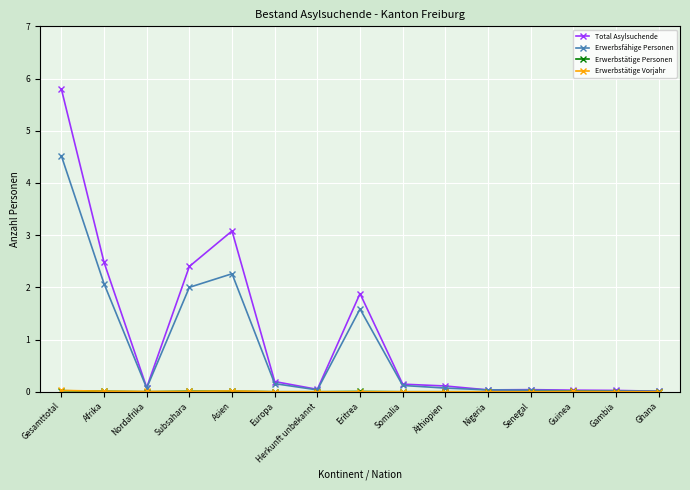

The value of Erwerbsfähige Personen at Nigeria is 0.0. True or false?

True